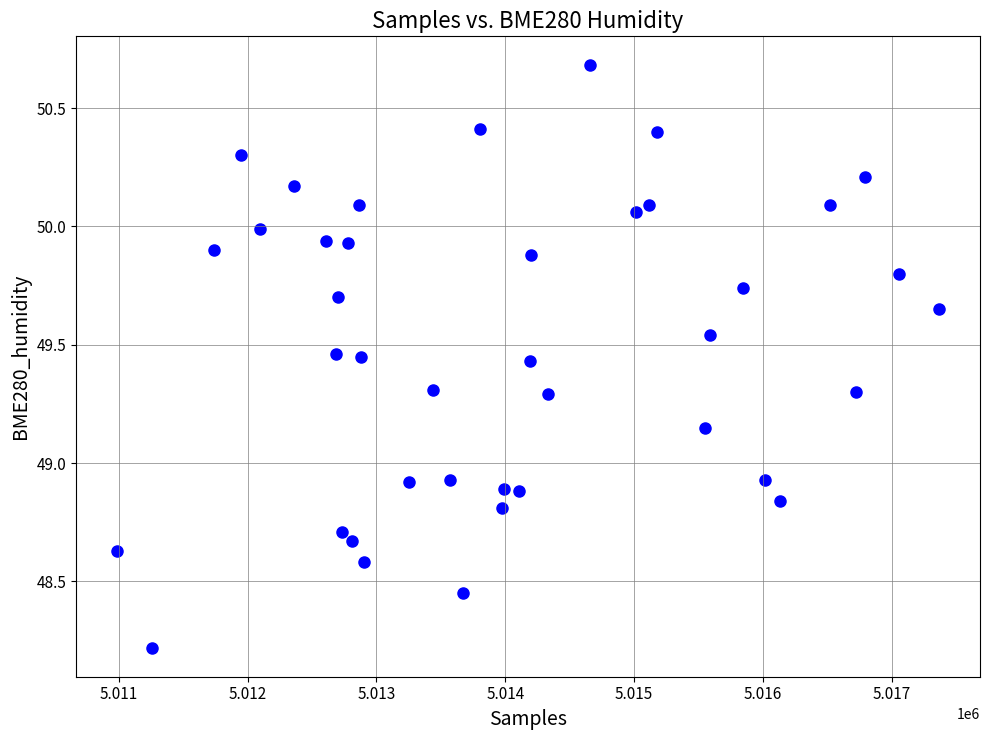

What is the range of Y values (max minus min)?

2.5